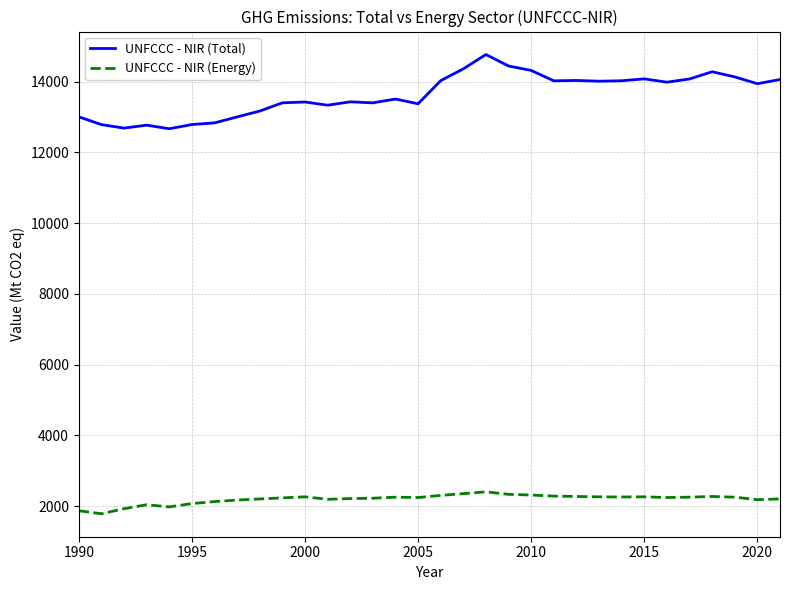

What is the minimum value shown in the chart?

1780.9